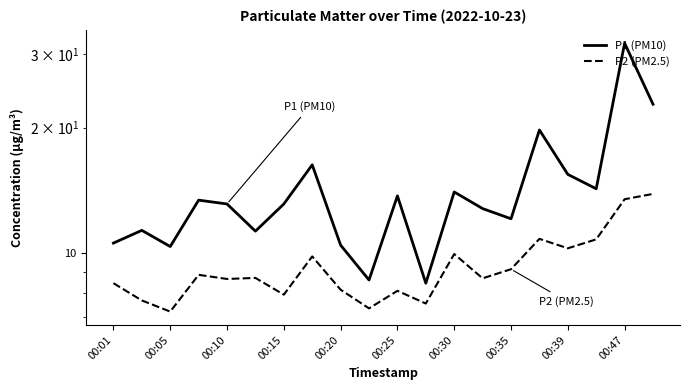

Does the chart have visible grid lines?

No